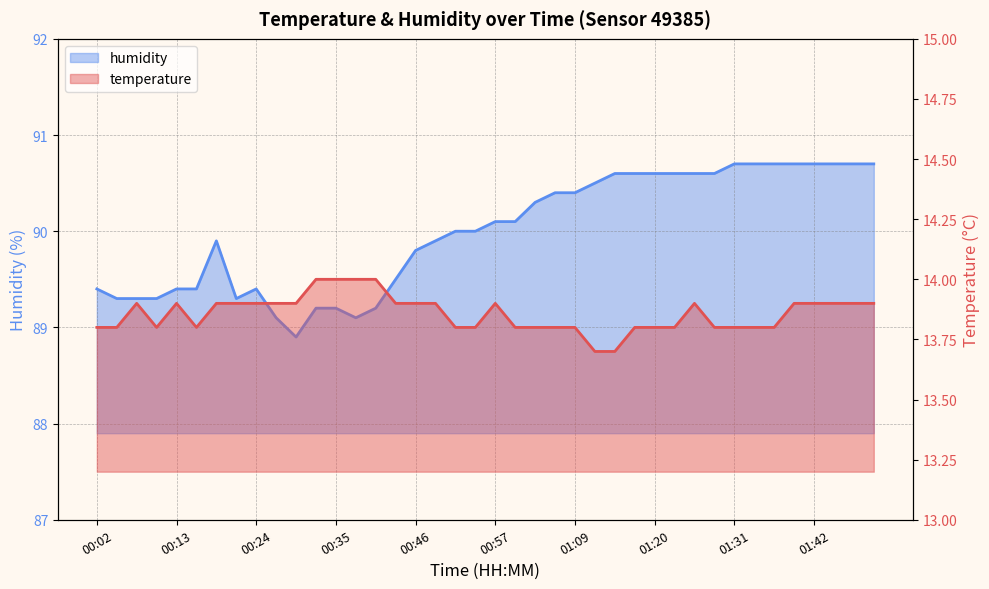

Which series has the largest range (max minus min)?

humidity